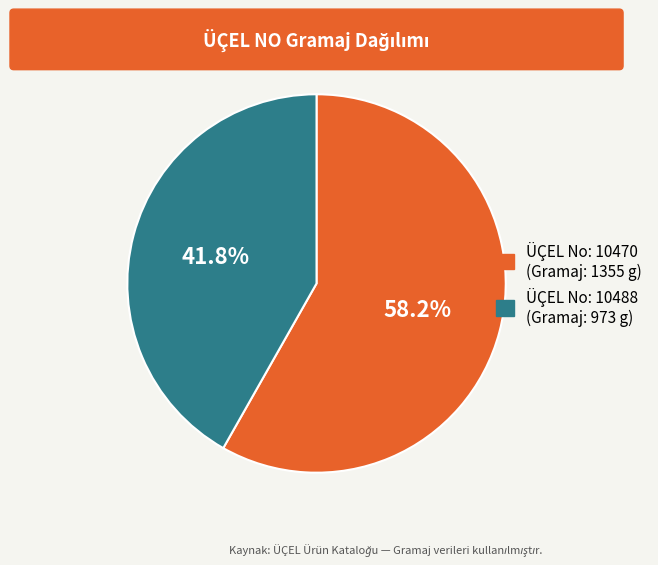

Count the number of slices in the pie.

2